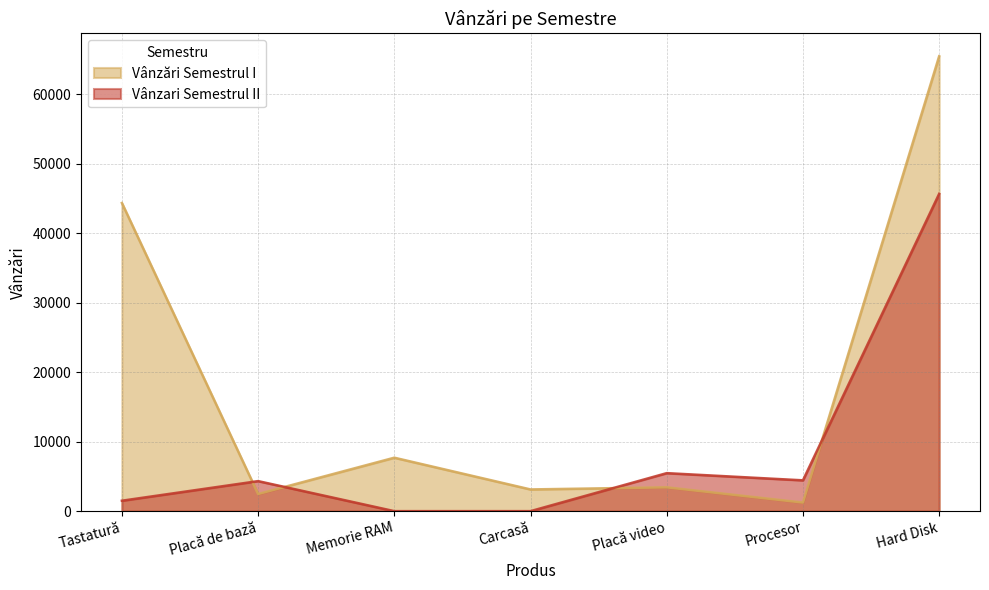

True or false: Vânzari Semestrul II has more than 1 points higher than both neighbors.

True